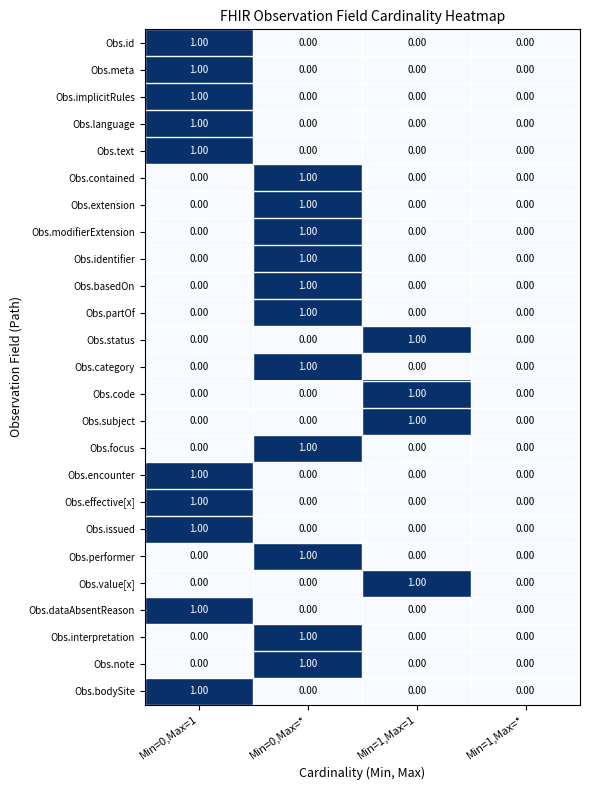

What is the total value across all series at Min=1,Max=1?

4